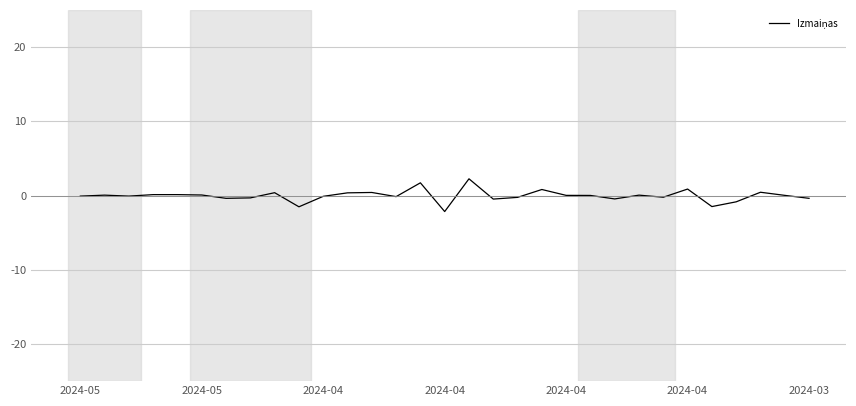

What is the smallest value displayed?

-2.2